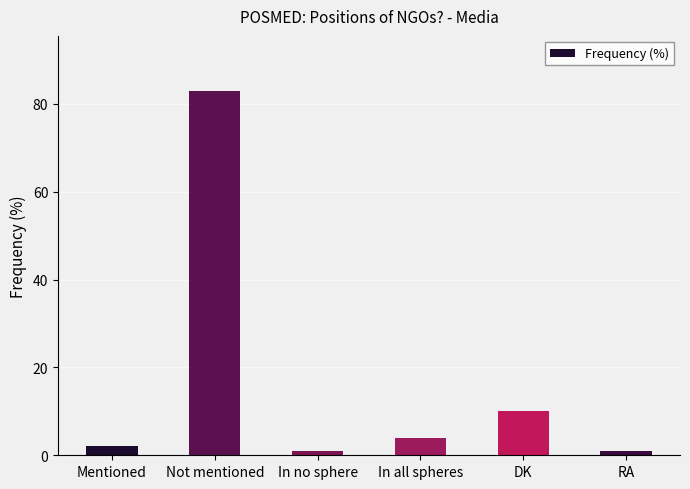

Are the bars grouped side by side (vs. stacked)?

No